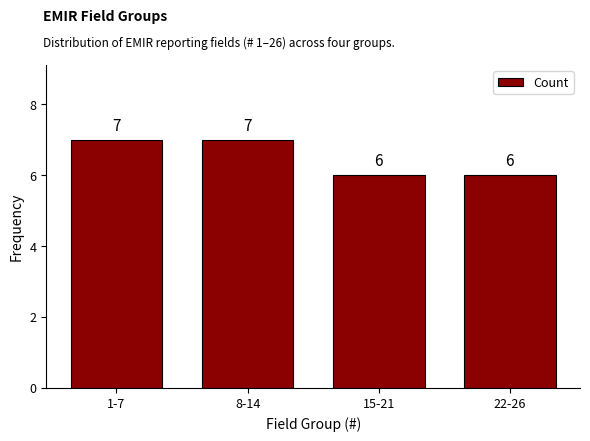

Reading right to left, list all the values displayed in this chart.

6	6	7	7